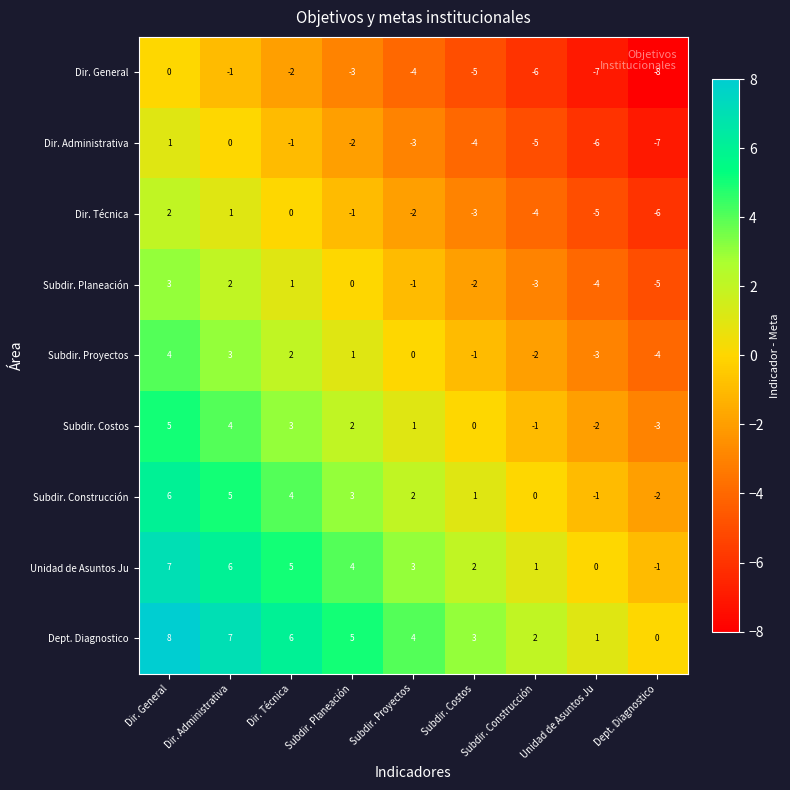

Rank the series at Unidad de Asuntos Ju from highest to lowest value.

Dept. Diagnostico, Unidad de Asuntos Ju, Subdir. Construcción, Subdir. Costos, Subdir. Proyectos, Subdir. Planeación, Dir. Técnica, Dir. Administrativa, Dir. General